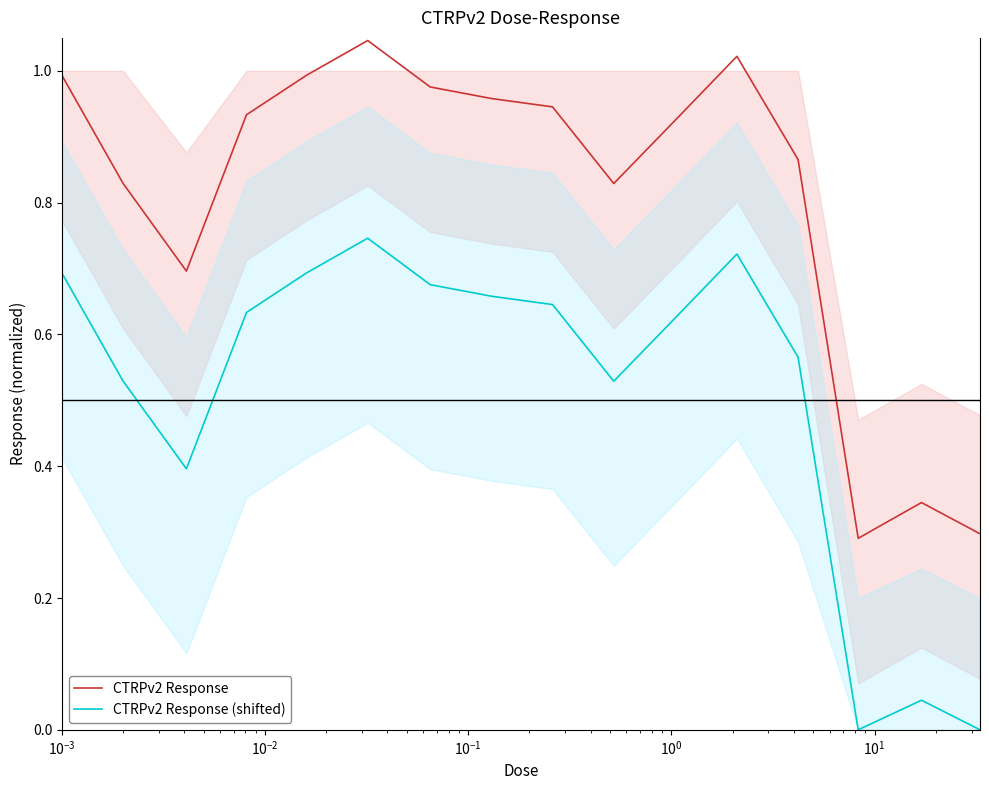

True or false: CTRPv2 Response (shifted) and CTRPv2 Response intersect in this chart.

False